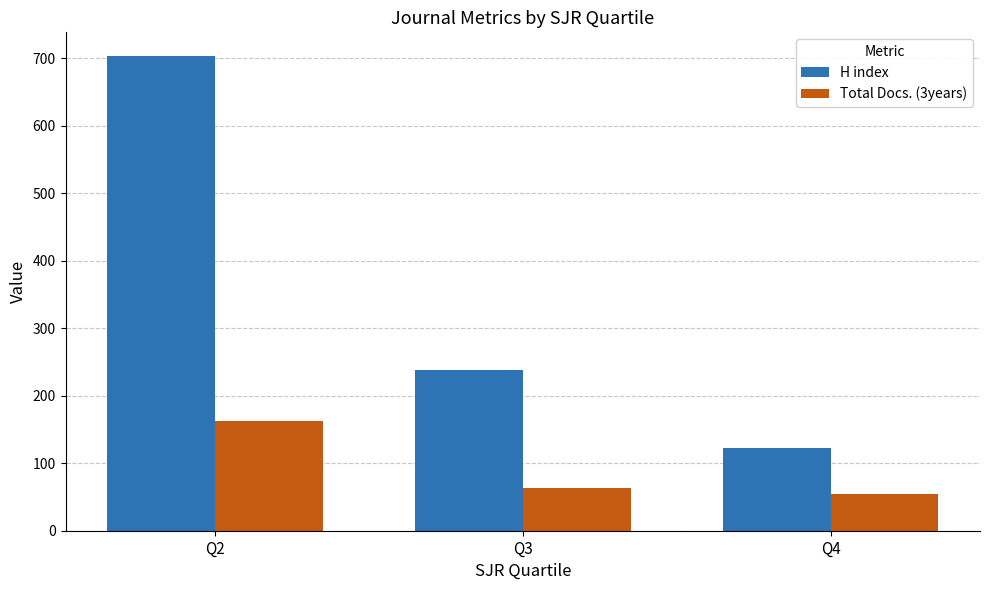

How many bars are there in total?

6